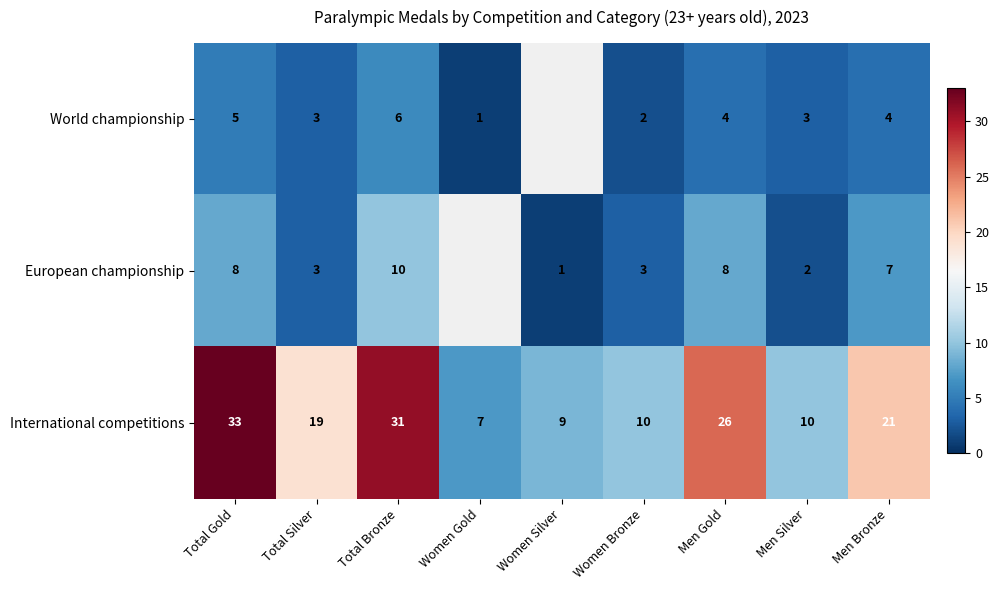

What is the total value across all series at Total Gold?

46